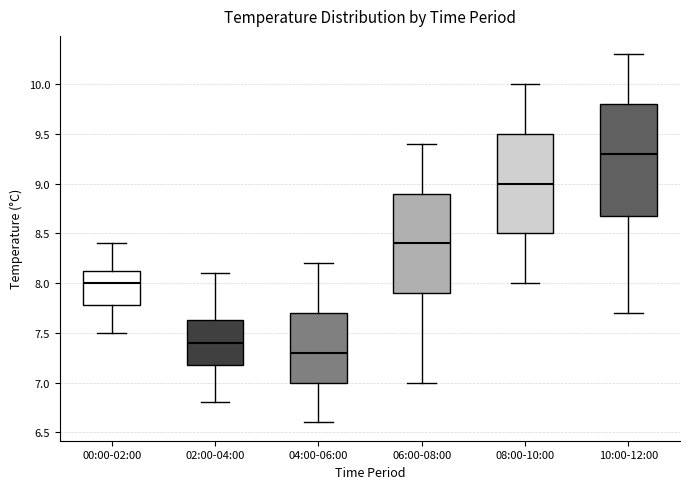

Which box's median line is the lowest?

04:00-06:00